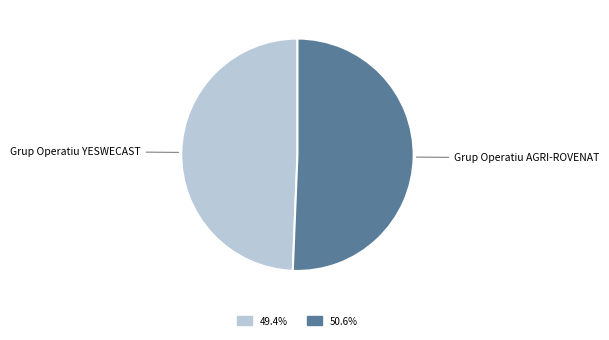

Is the sum of Grup Operatiu AGRI-ROVENAT and Grup Operatiu YESWECAST greater than half?

Yes